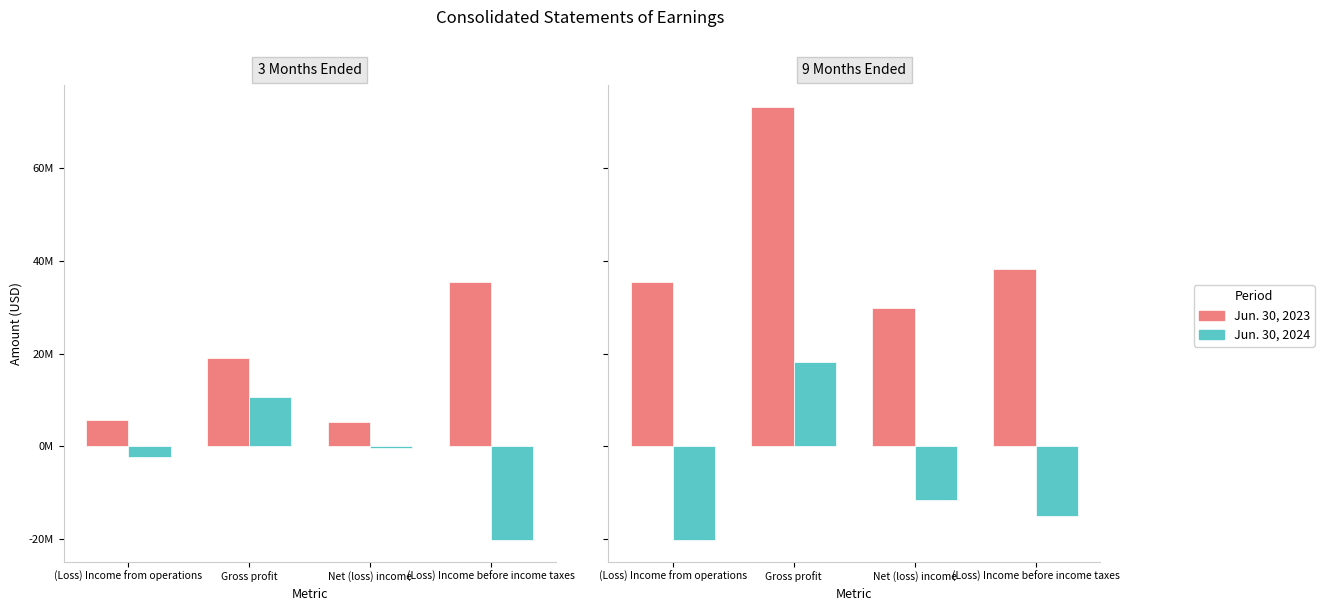

Between (Loss) Income from operations and Gross profit, which is larger?

Gross profit